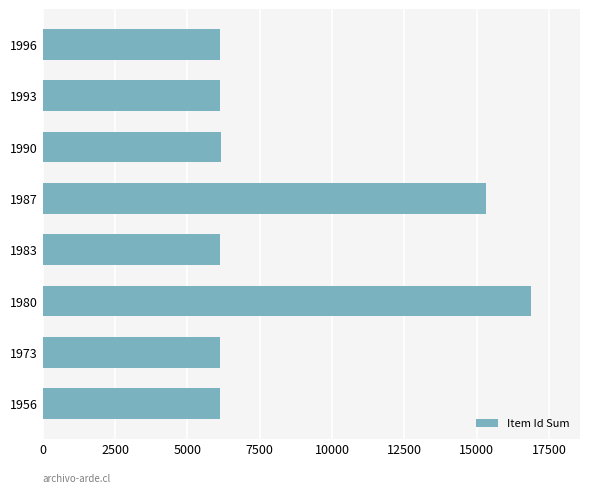

What is the change in value from 1956 to 1980?

+10744